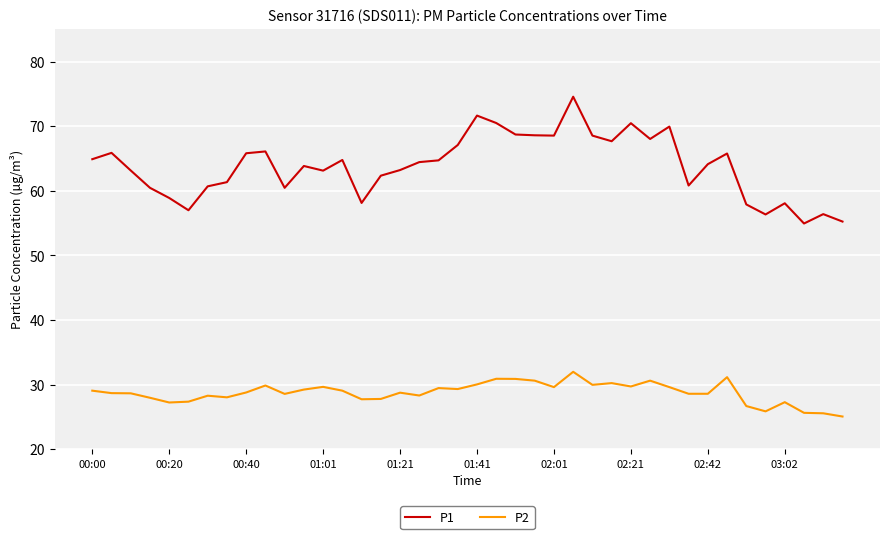

True or false: P1 and P2 intersect in this chart.

False